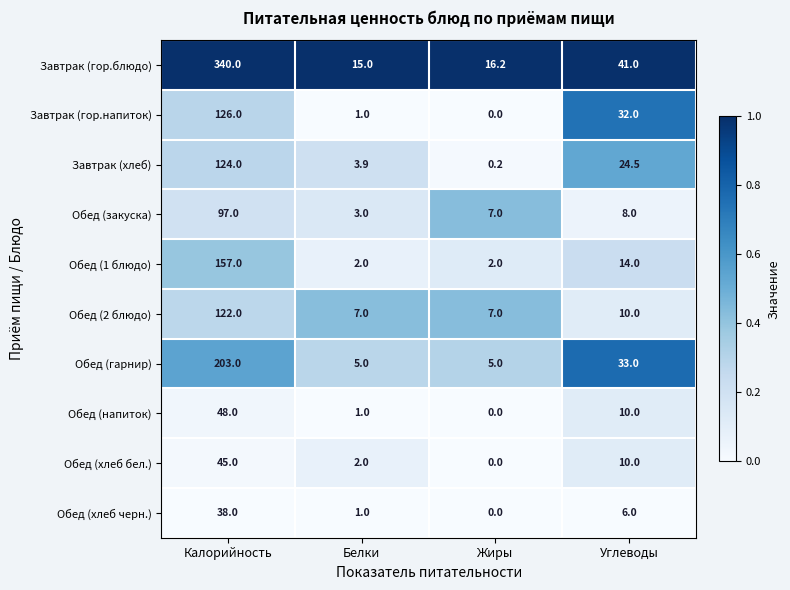

What is the sum of the Обед (1 блюдо) values at Жиры and Белки?

4.0